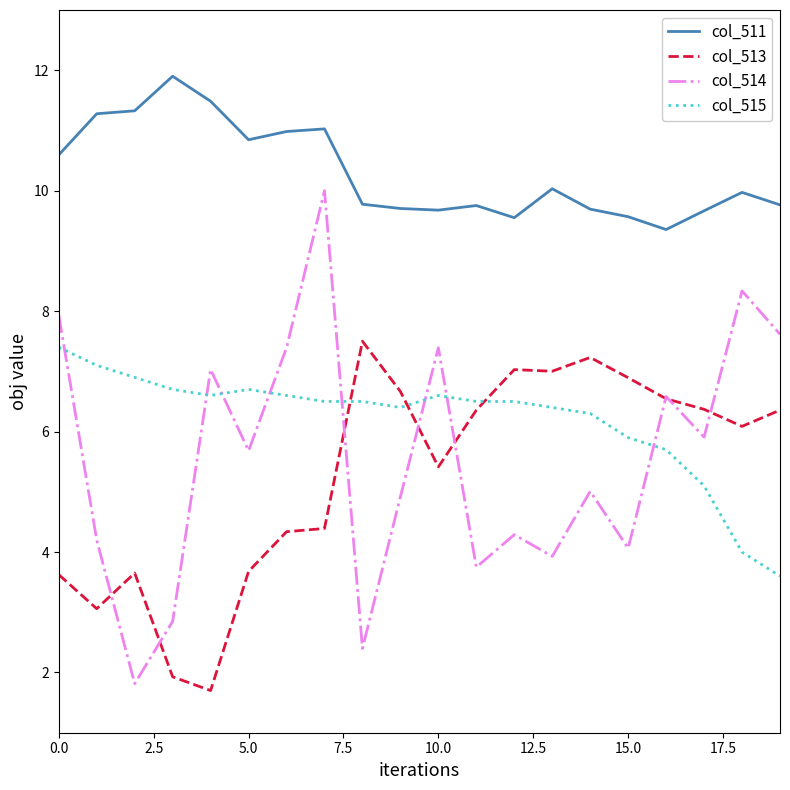

Which series has the largest total across all categories?

col_511